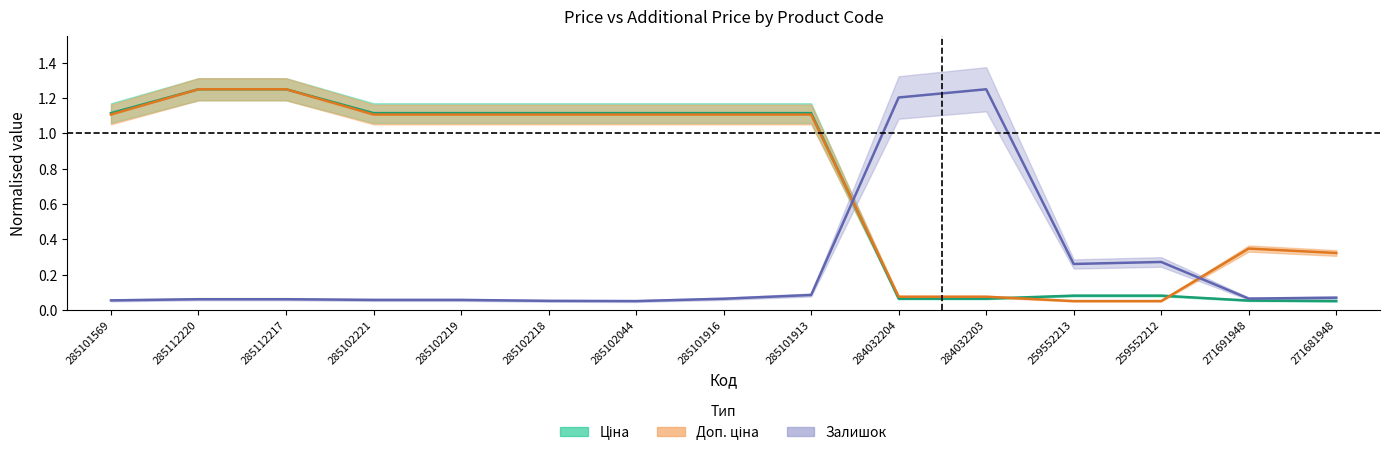

Where is the first local minimum for Залишок?

285102044